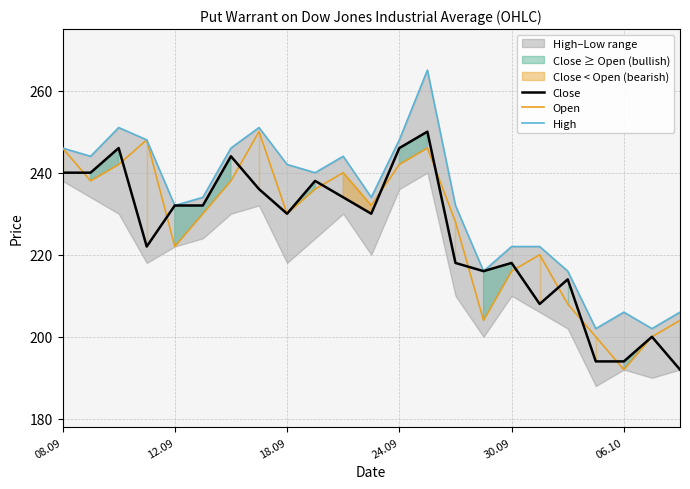

What is the difference between the maximum and minimum values in the Open series?

58